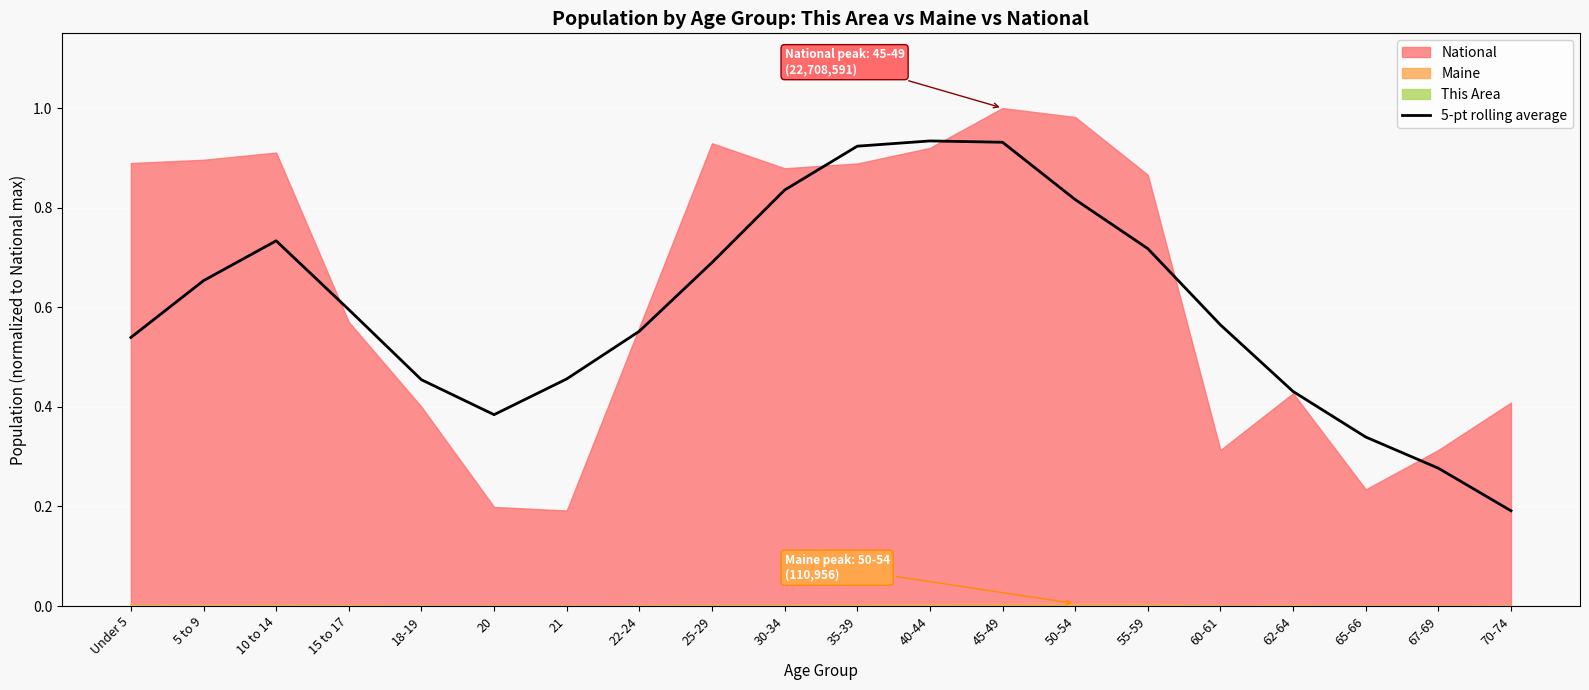

What position from the left is 50-54?

14